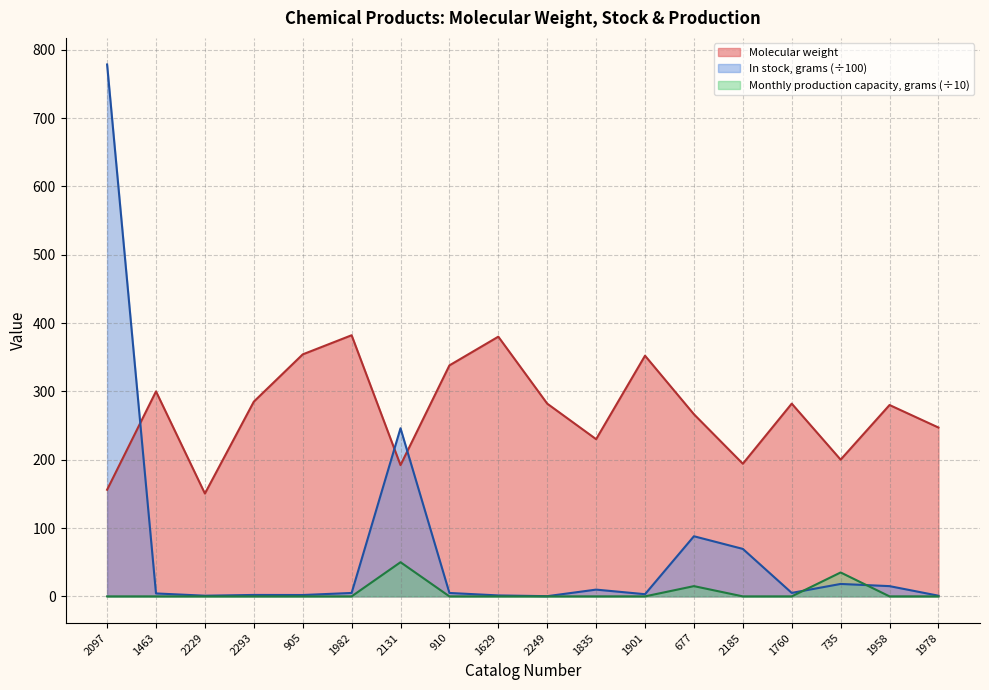

Does the chart have visible grid lines?

Yes